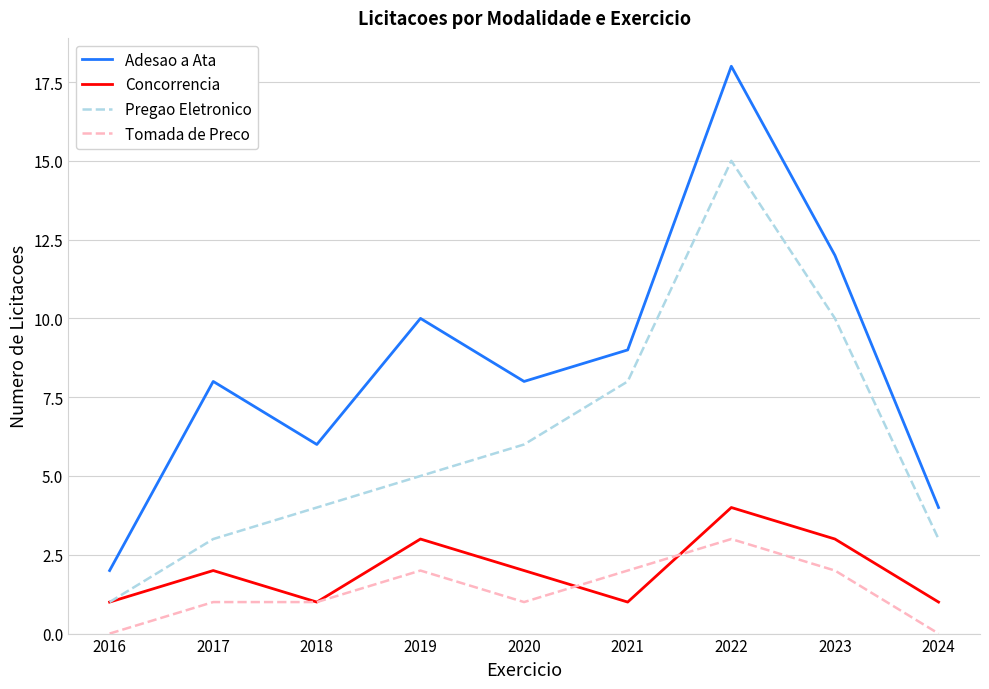

What are all the series names shown in the legend?

Adesao a Ata, Concorrencia, Pregao Eletronico, Tomada de Preco